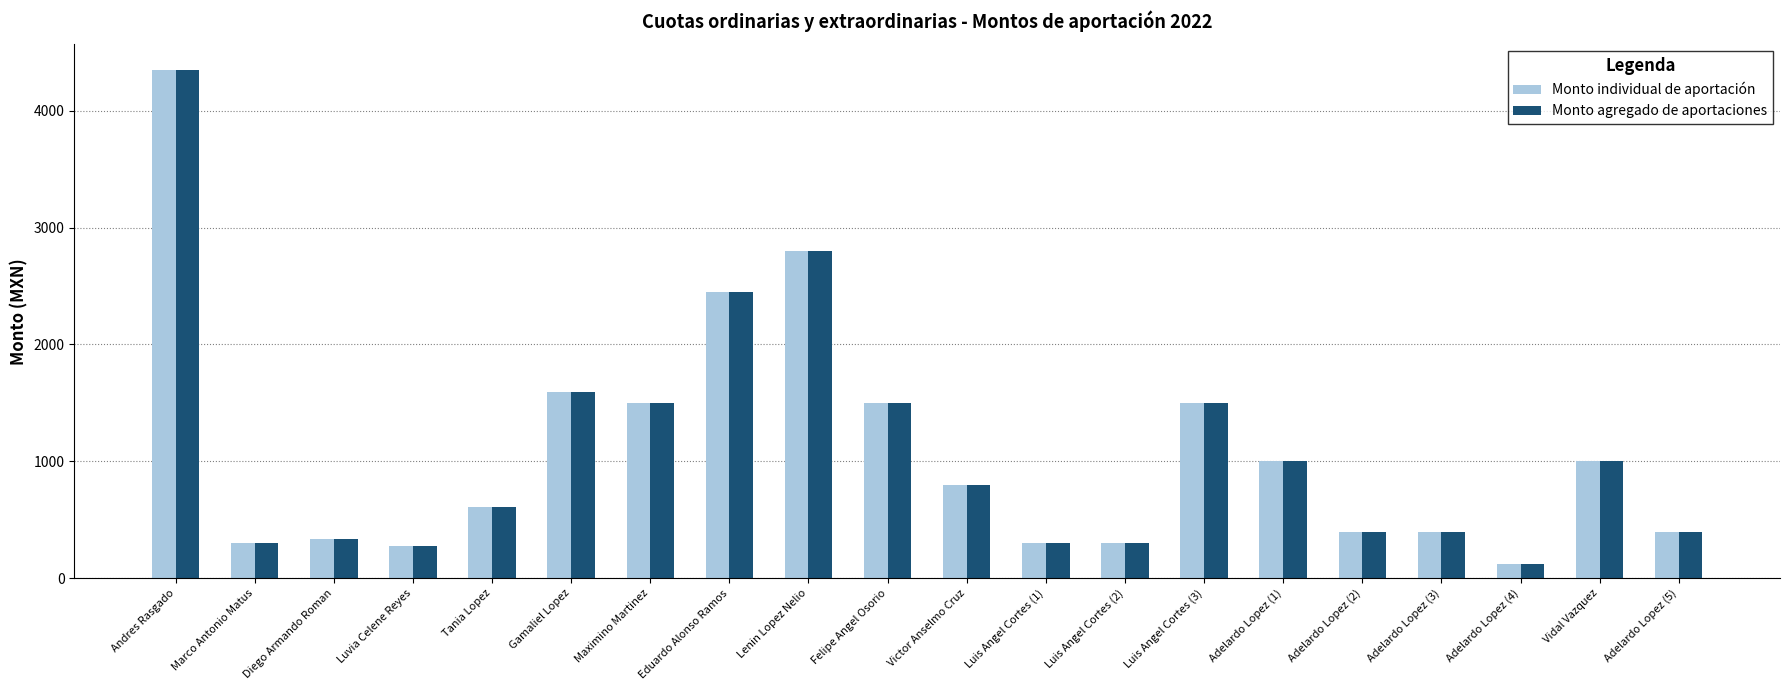

What is the sum of all Monto individual de aportación values?

21931.6